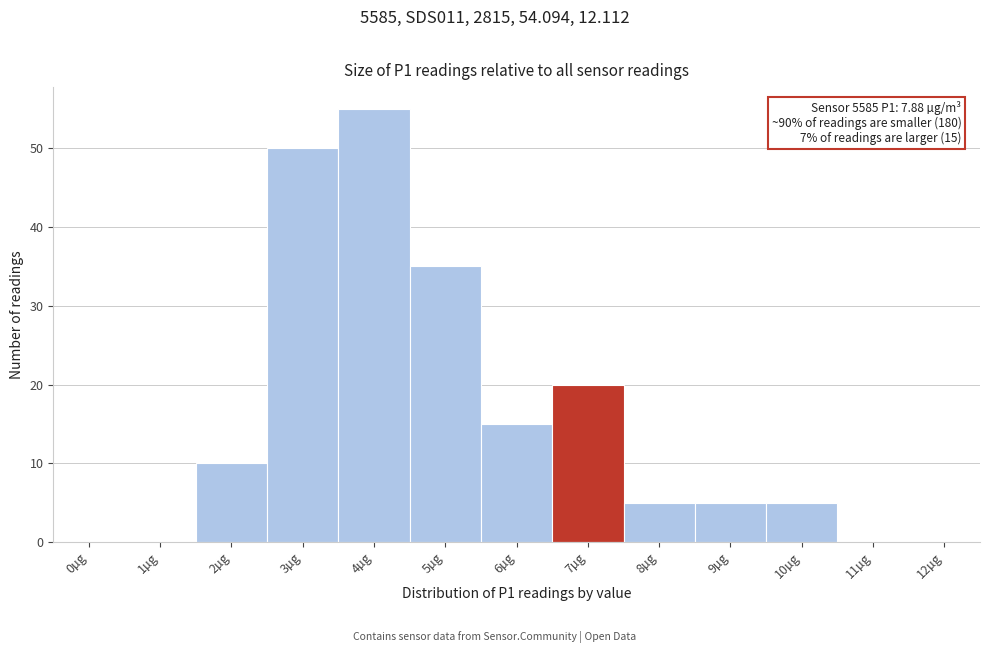

Reading right to left, transcribe all the data shown in this chart.

12µg=0	11µg=0	10µg=5	9µg=5	8µg=5	7µg=20	6µg=15	5µg=35	4µg=55	3µg=50	2µg=10	1µg=0	0µg=0